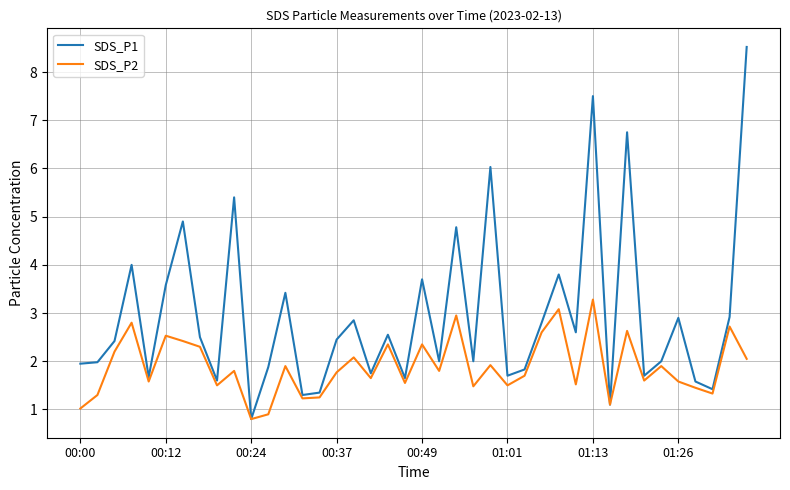

Which series has the largest range (max minus min)?

SDS_P1